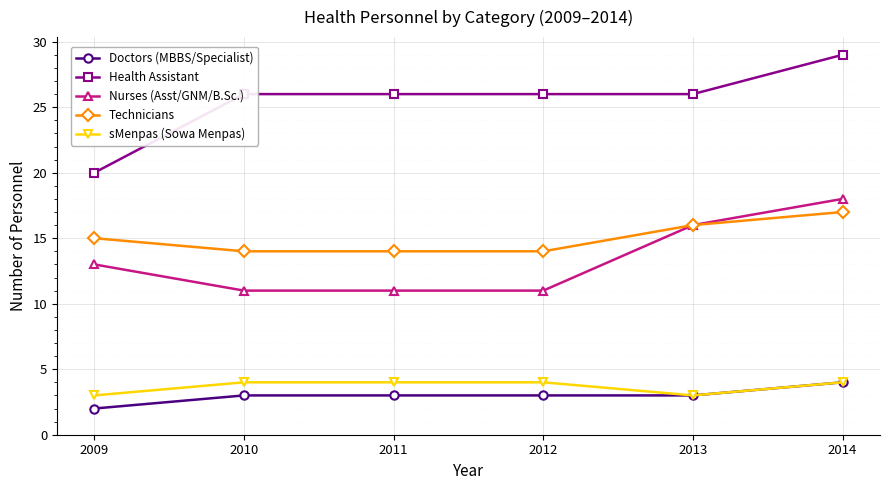

What is the maximum value shown in the chart?

29